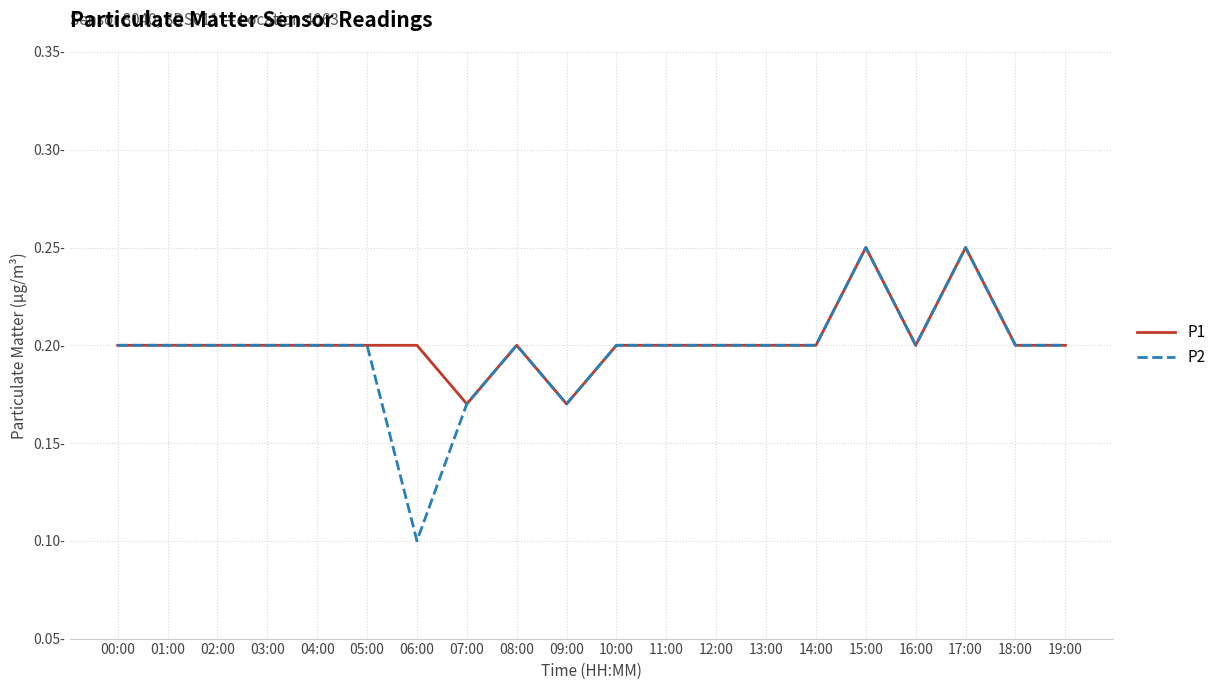

What are all the series names shown in the legend?

P1, P2